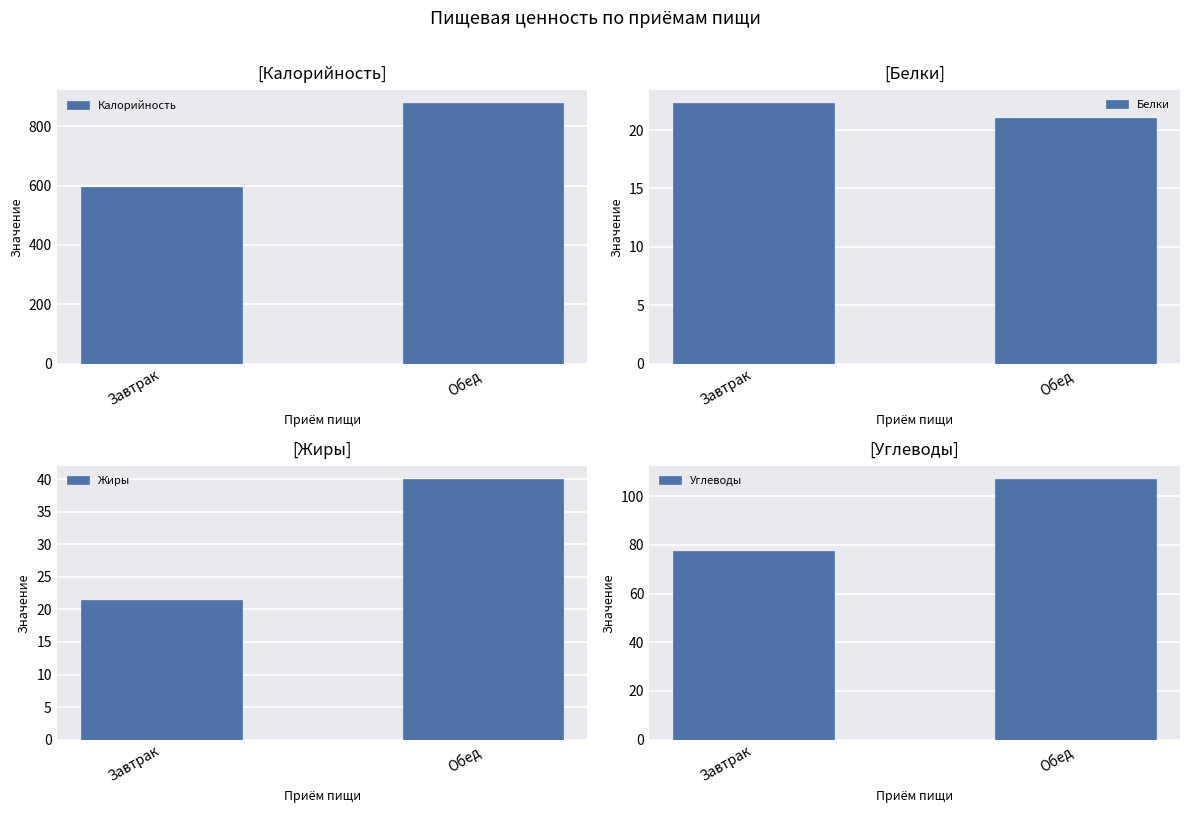

True or false: Жиры has a value of 27.5 at Обед.

False